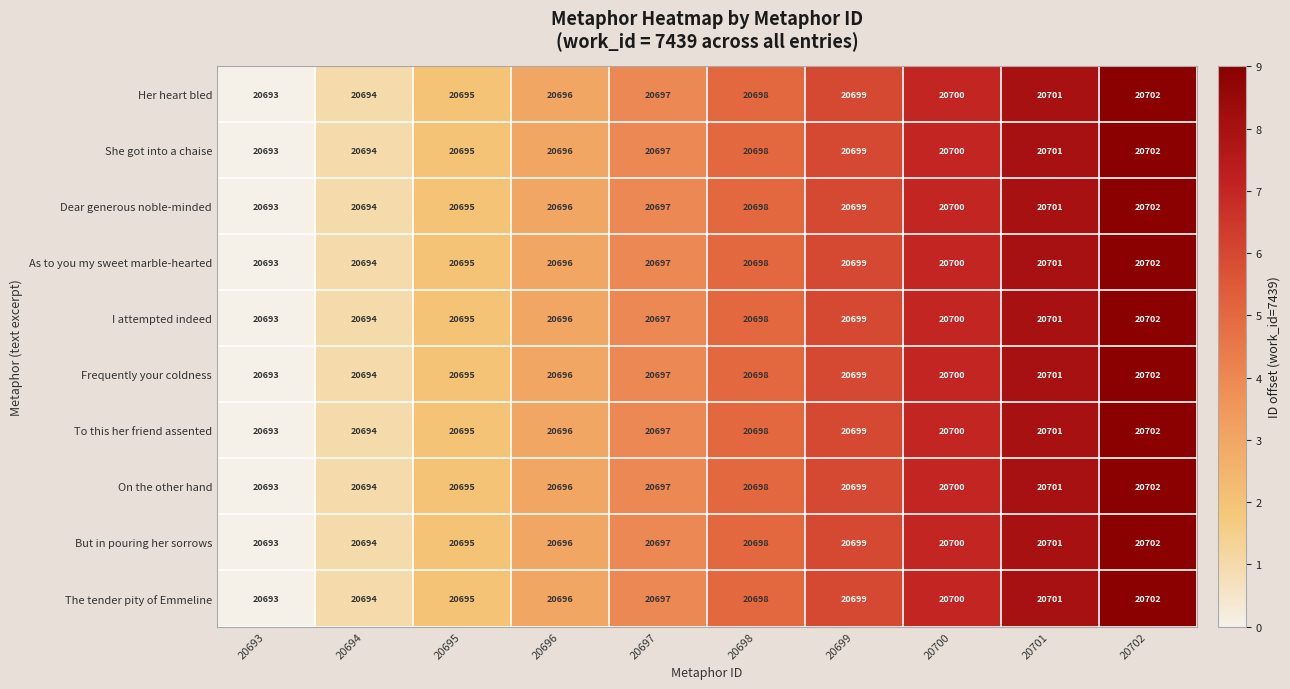

Which category has the highest value across all series?

20702